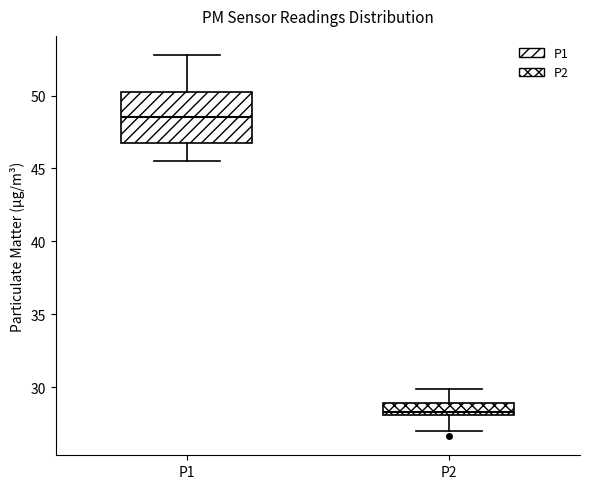

Which box's median line is the highest?

P1